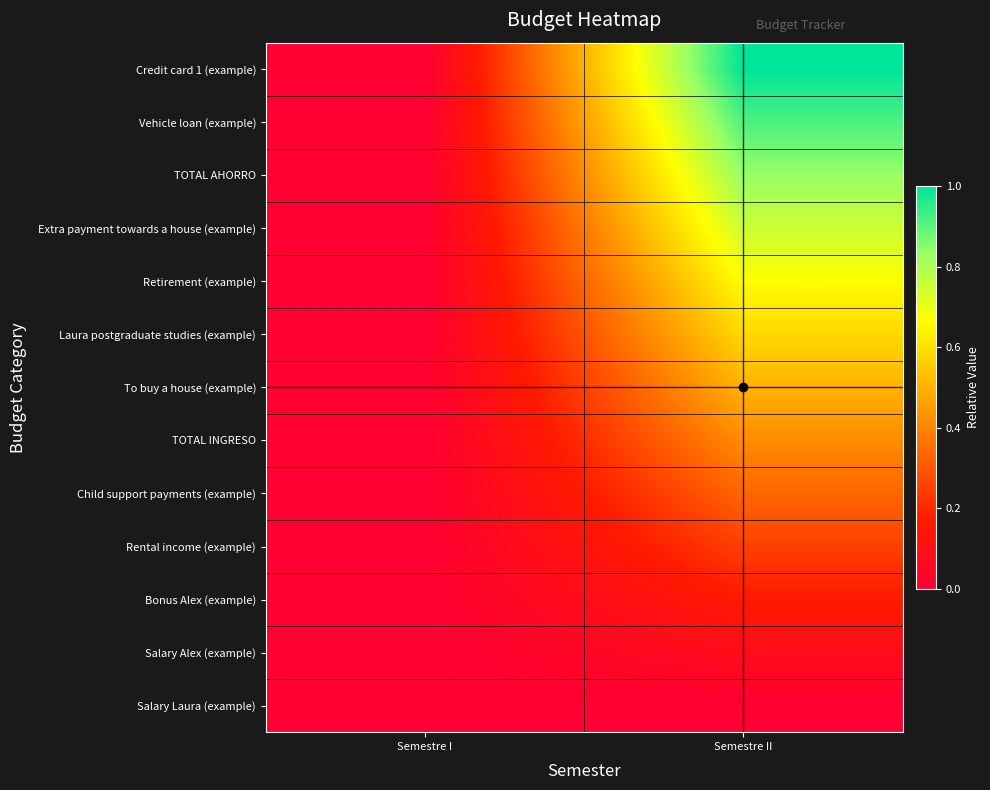

Reading left to right, transcribe all the data shown in this chart.

Salary Laura (example): Semestre I=0.0	Semestre II=0.0
Salary Alex (example): Semestre I=0.0	Semestre II=0.1
Bonus Alex (example): Semestre I=0.0	Semestre II=0.2
Rental income (example): Semestre I=0.0	Semestre II=0.2
Child support payments (example): Semestre I=0.0	Semestre II=0.3
TOTAL INGRESO: Semestre I=0.0	Semestre II=0.4
To buy a house (example): Semestre I=0.0	Semestre II=0.5
Laura postgraduate studies (example): Semestre I=0.0	Semestre II=0.6
Retirement (example): Semestre I=0.0	Semestre II=0.7
Extra payment towards a house (example): Semestre I=0.0	Semestre II=0.8
TOTAL AHORRO: Semestre I=0.0	Semestre II=0.8
Vehicle loan (example): Semestre I=0.0	Semestre II=0.9
Credit card 1 (example): Semestre I=0.0	Semestre II=1.0